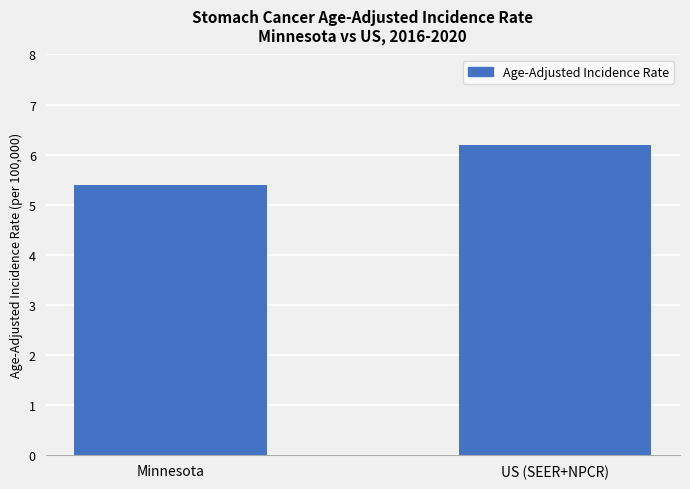

What is the average value?

5.8